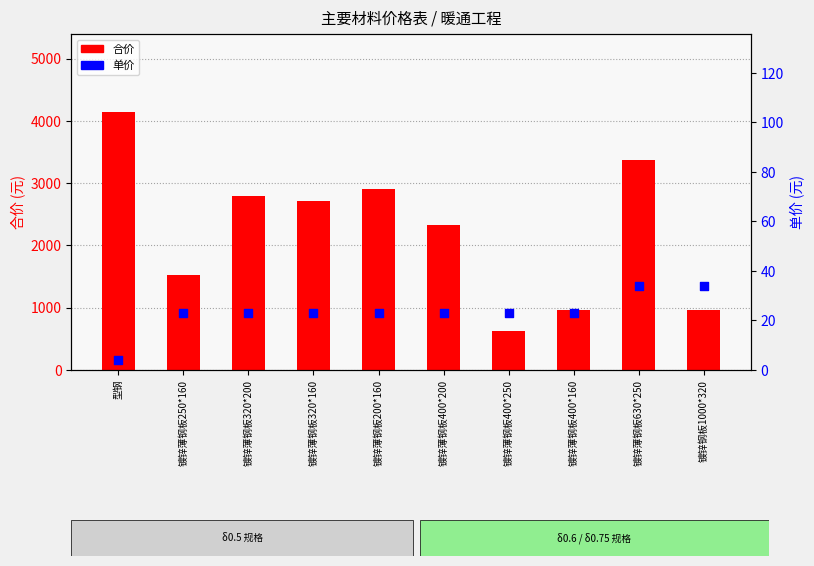

What are all the series names shown in the legend?

合价, 单价